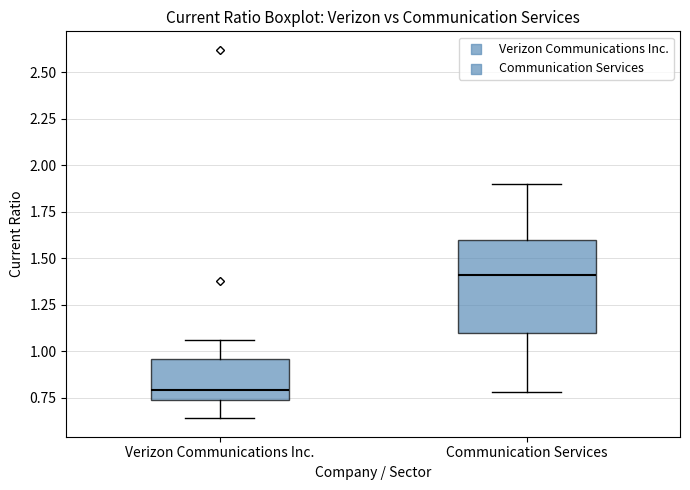

Where is the upper edge of the box for Verizon Communications Inc. on the y-axis? The values are not printed on the chart, so give them approximately, as read against the axis.

0.95